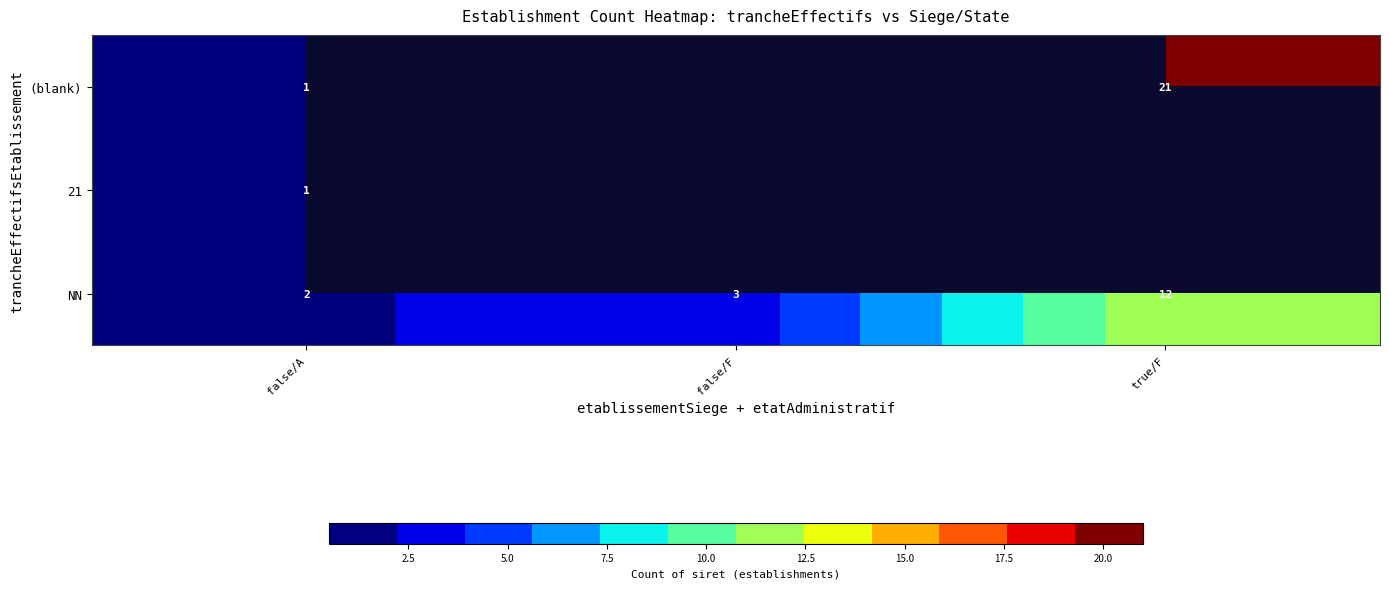

What value does the NN series have at true/F?

12